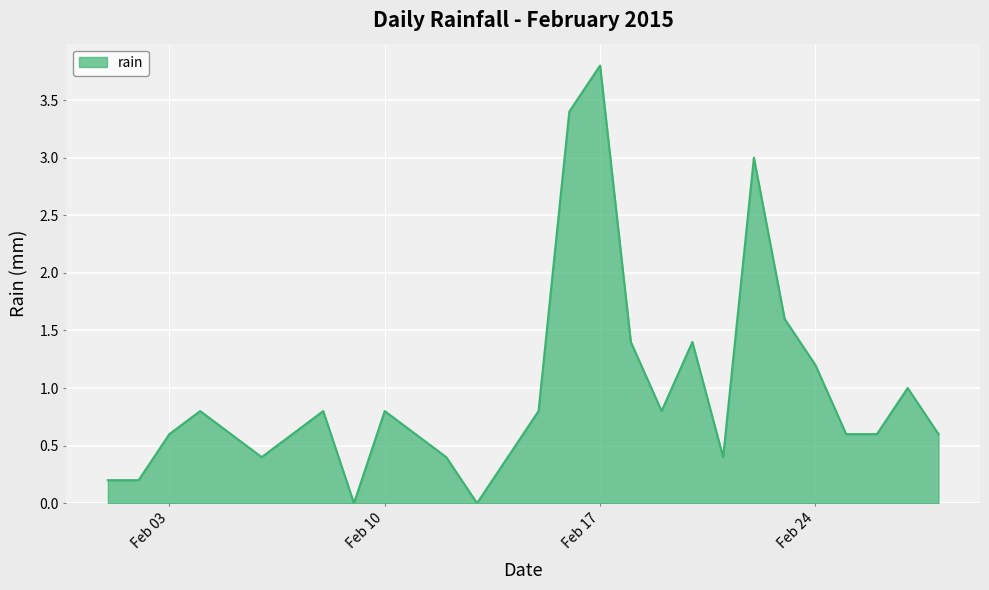

What is the maximum value shown in the chart?

3.8